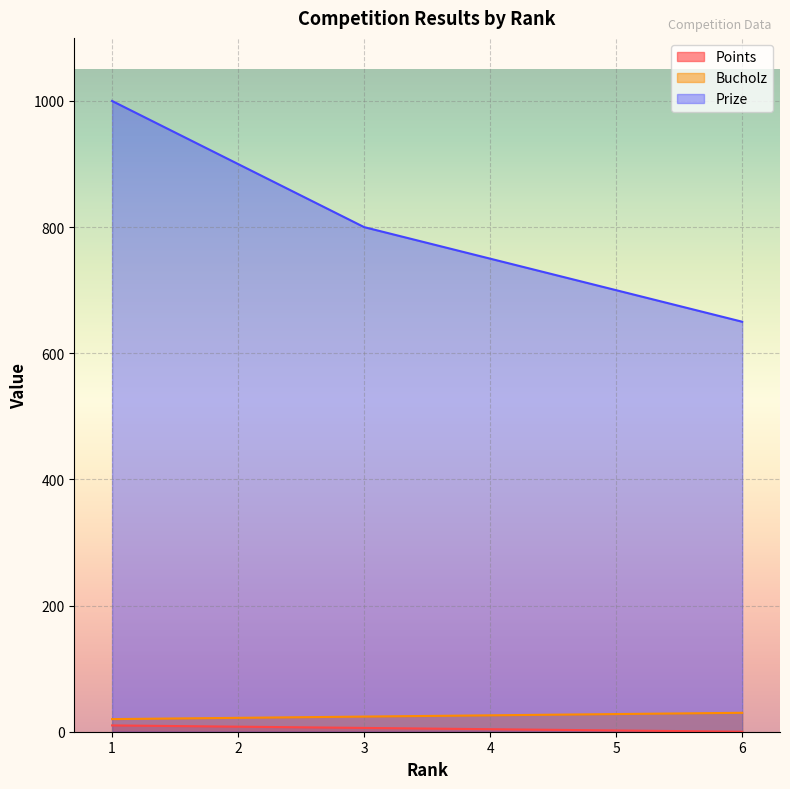

Which has a higher value, 2 or 1?

1